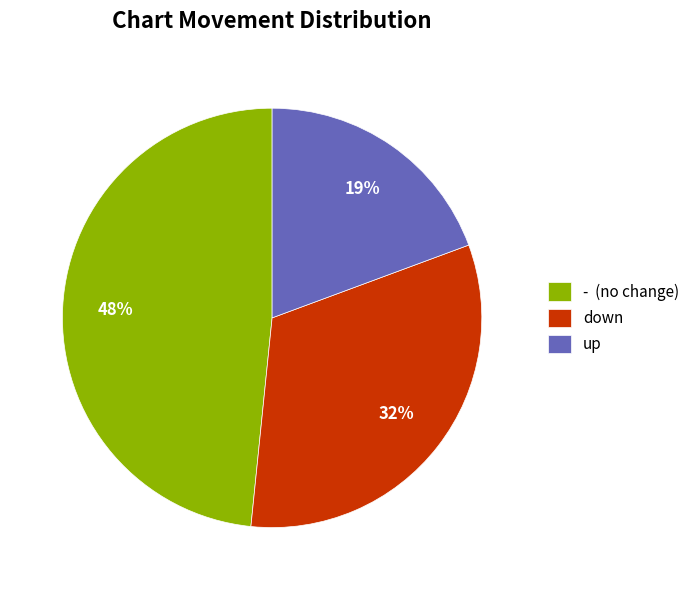

Combined, do - (no change) and down account for over 50%?

Yes